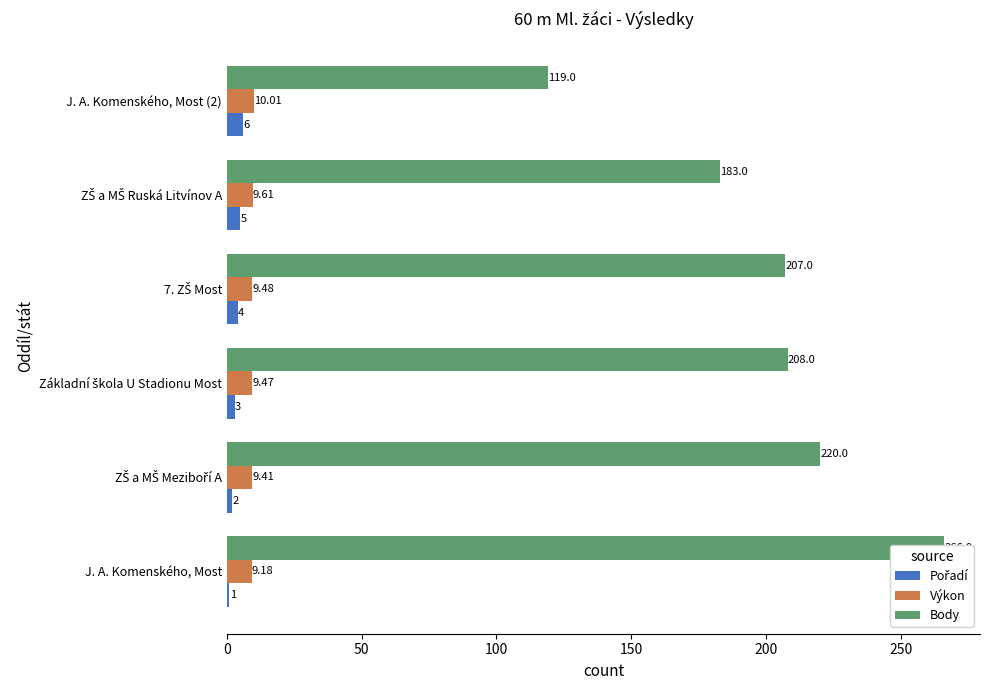

Is it true that Pořadí equals 1.0 at 0?

True